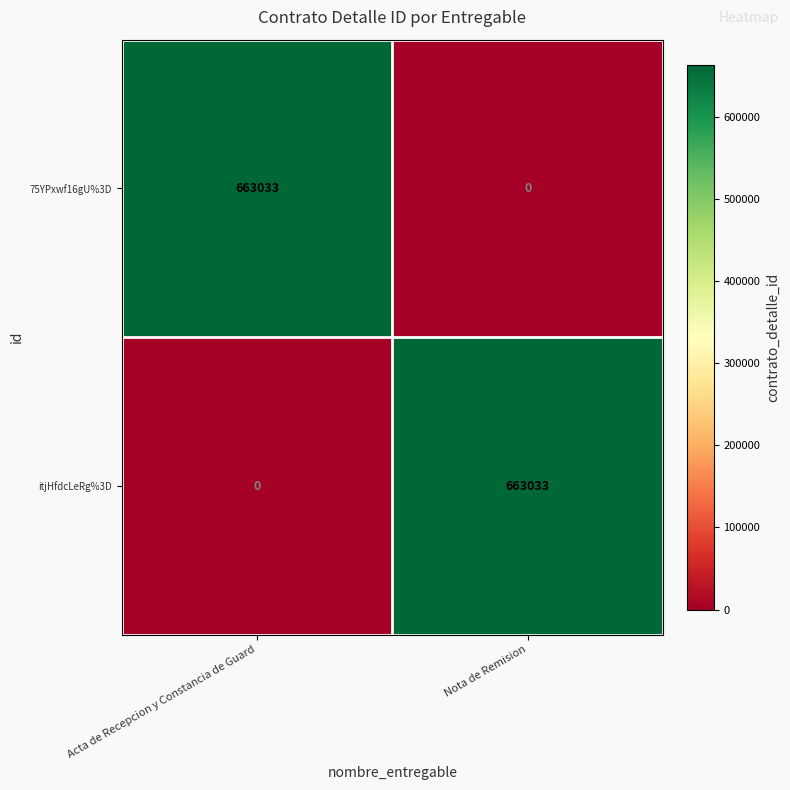

What is the sum of all itjHfdcLeRg%3D values?

663033